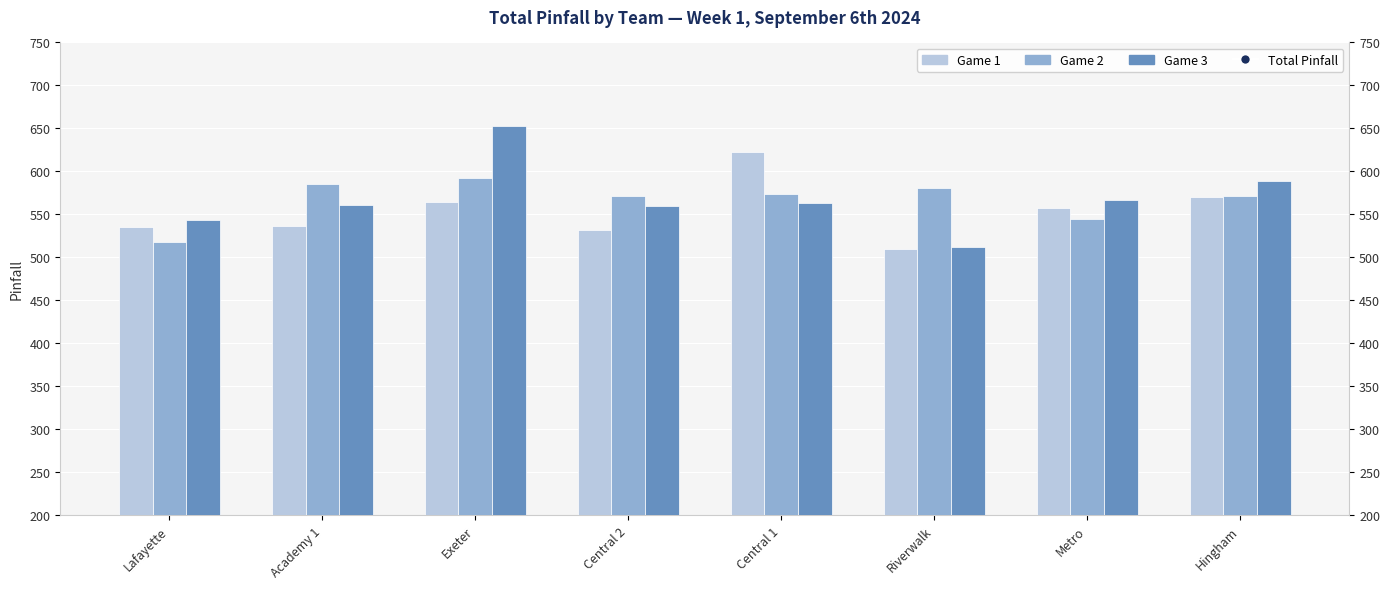

What are all the series names shown in the legend?

Game 1, Game 2, Game 3, Total Pinfall